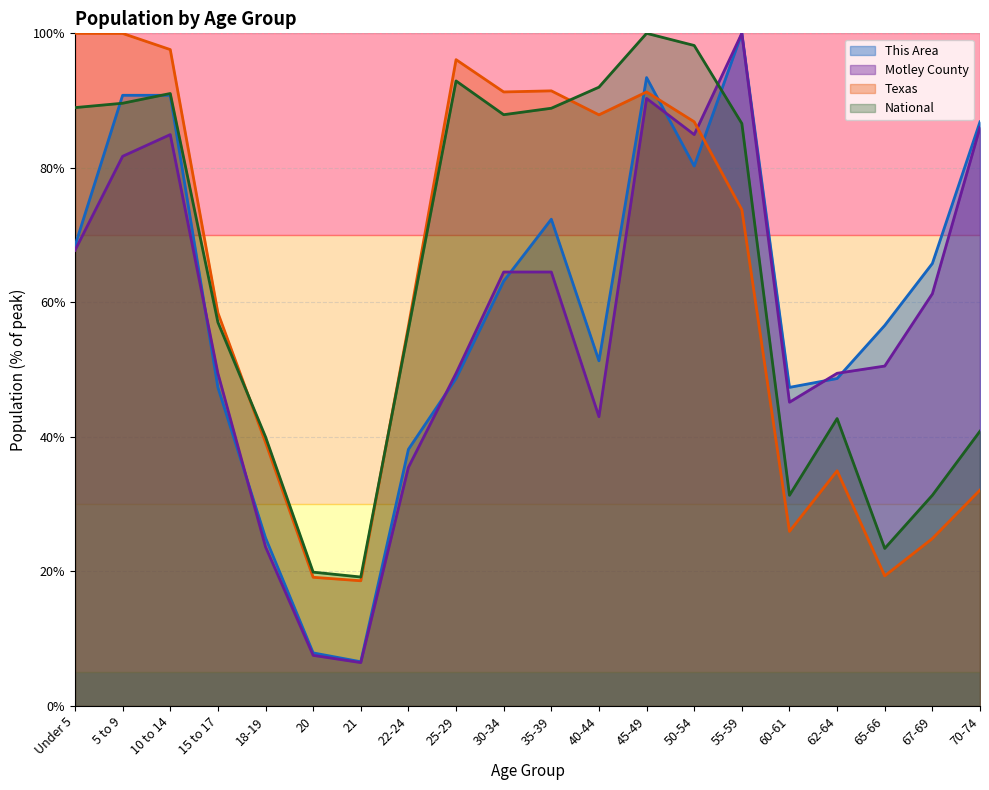

At which category does Motley County reach its first local valley?

21